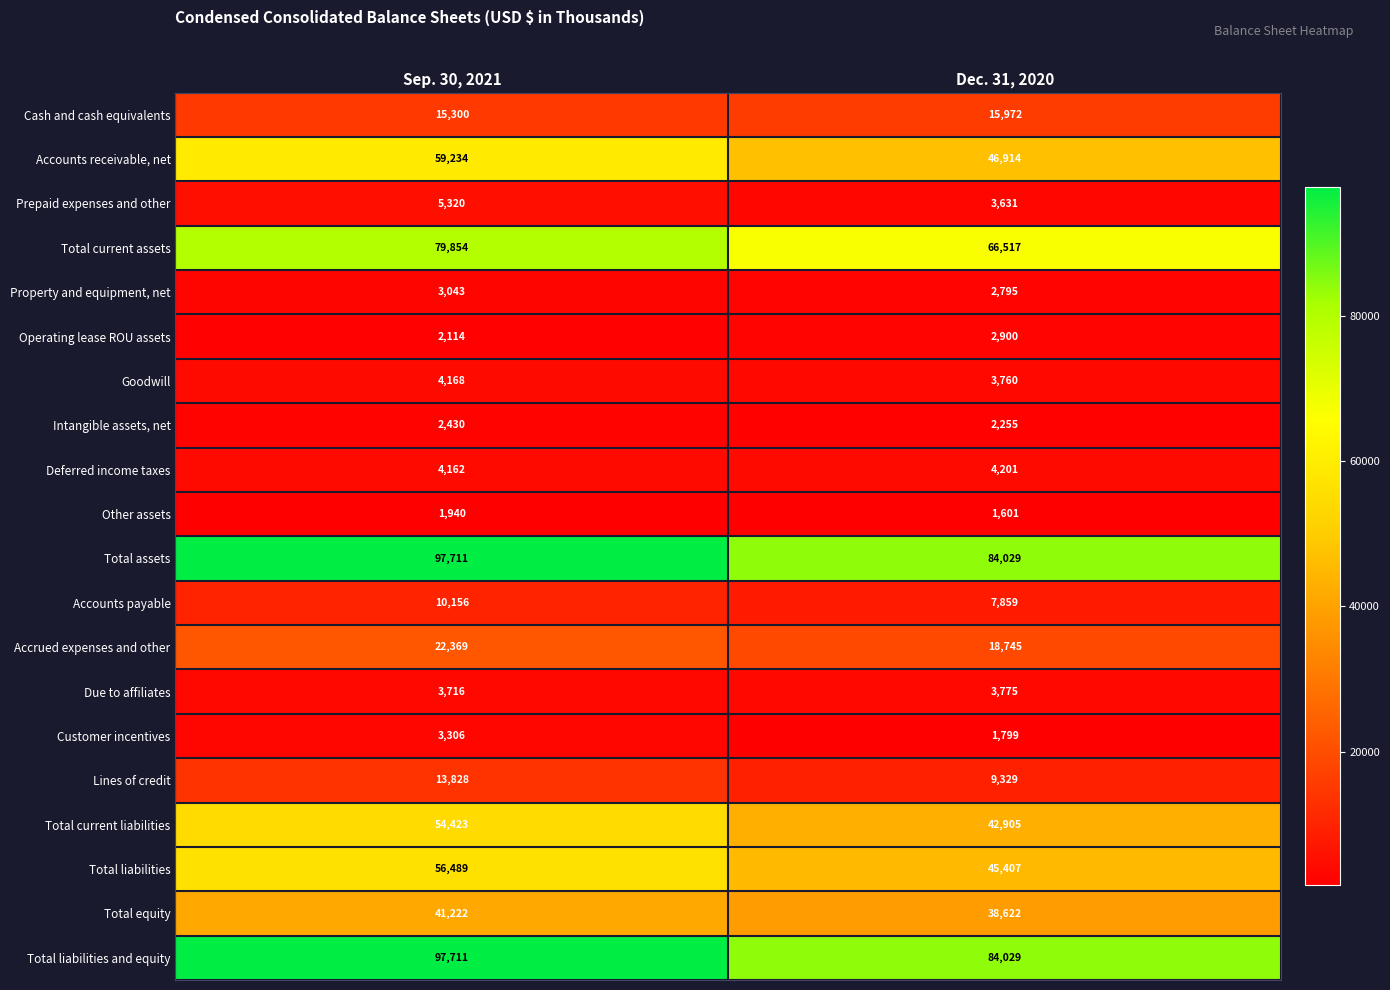

What value does the Cash and cash equivalents series have at Dec. 31, 2020?

15972